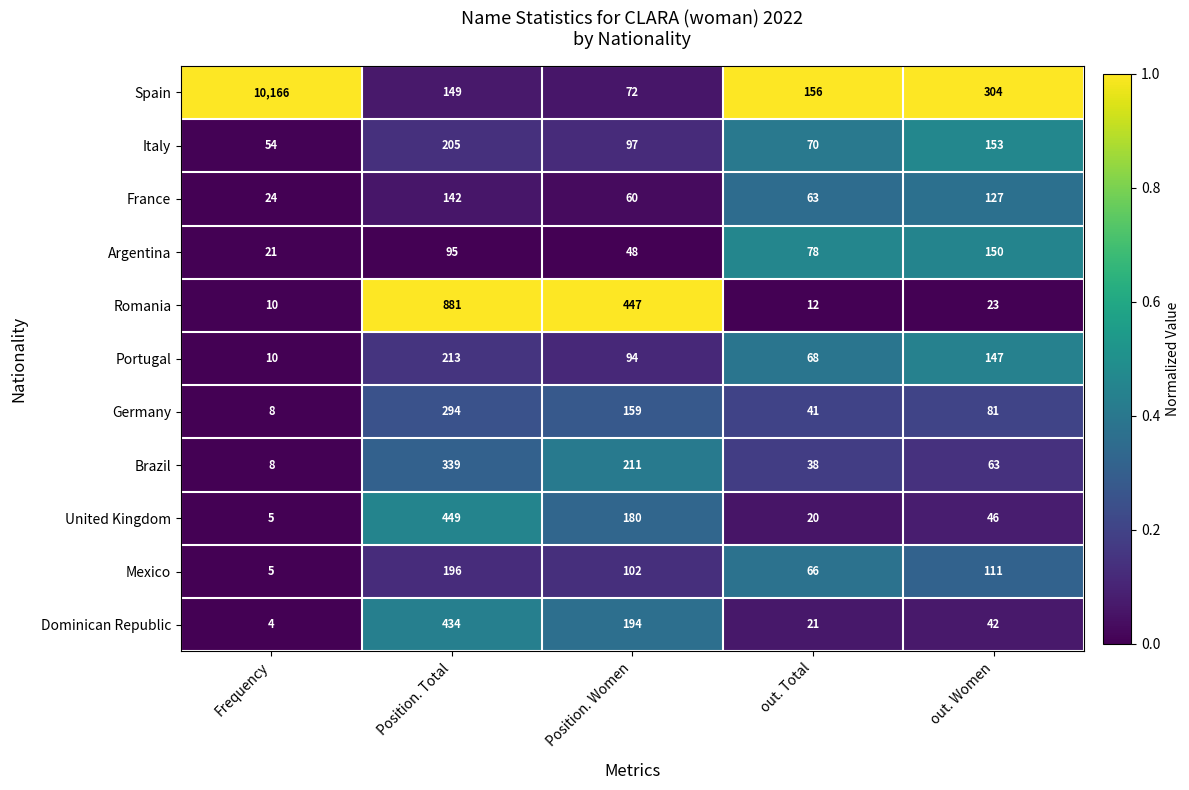

What is the sum of all Argentina values?

392